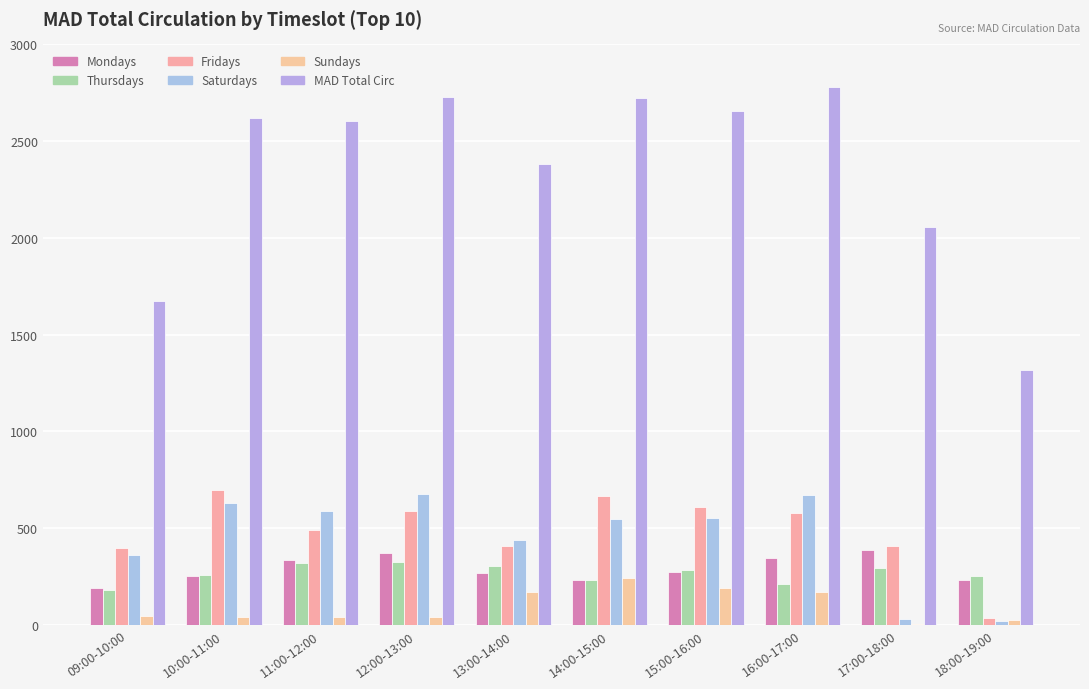

What is the maximum value shown in the chart?

2779